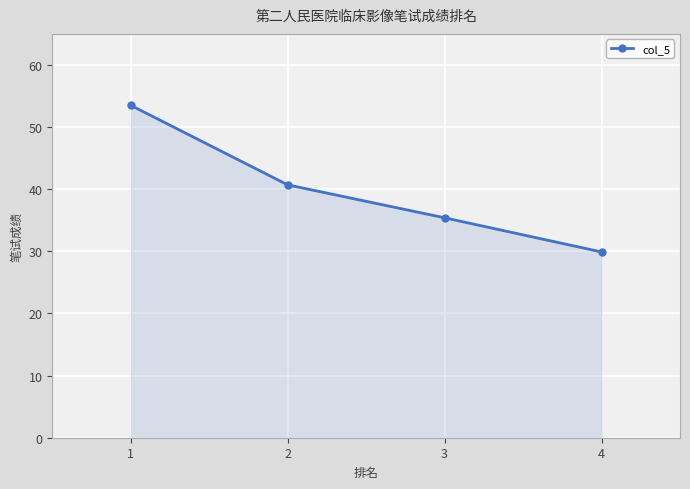

What is the sum of all values?

159.5